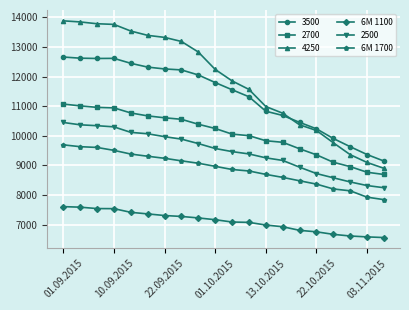

What is the highest value of the 3500 series?

12658